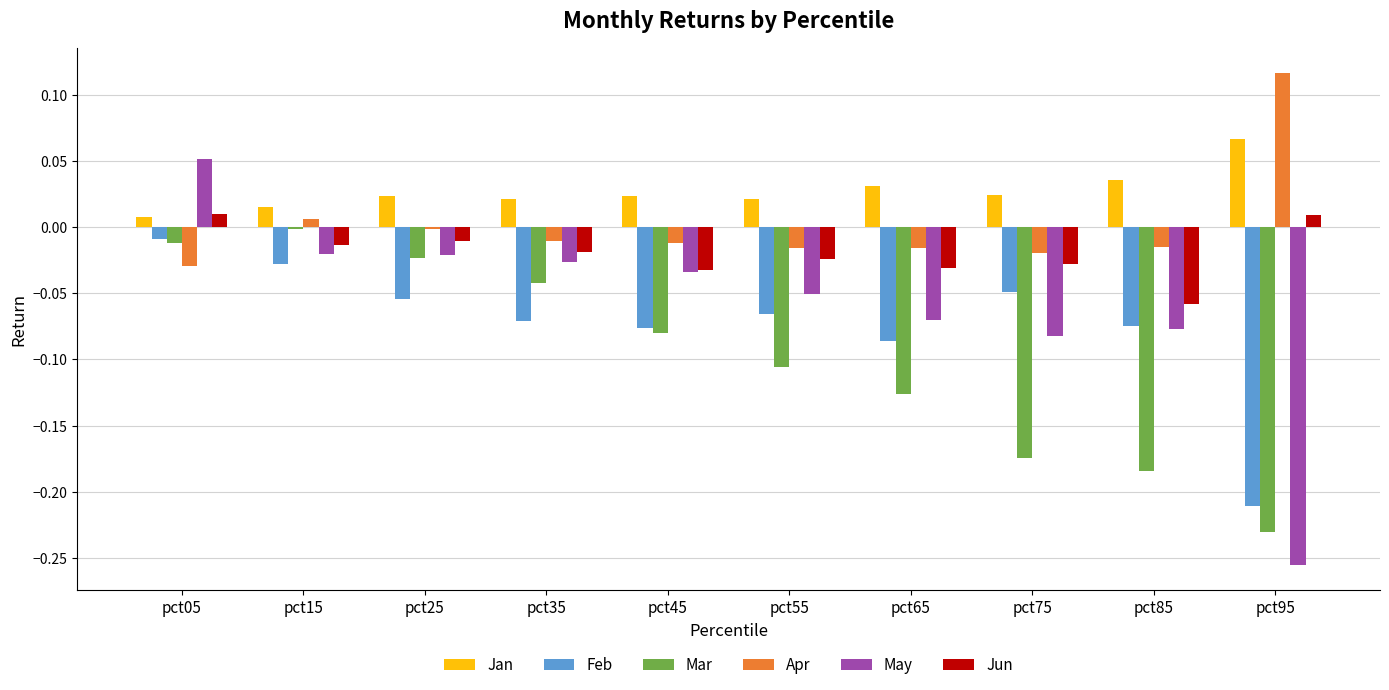

What is the sum of all May values?

-0.6